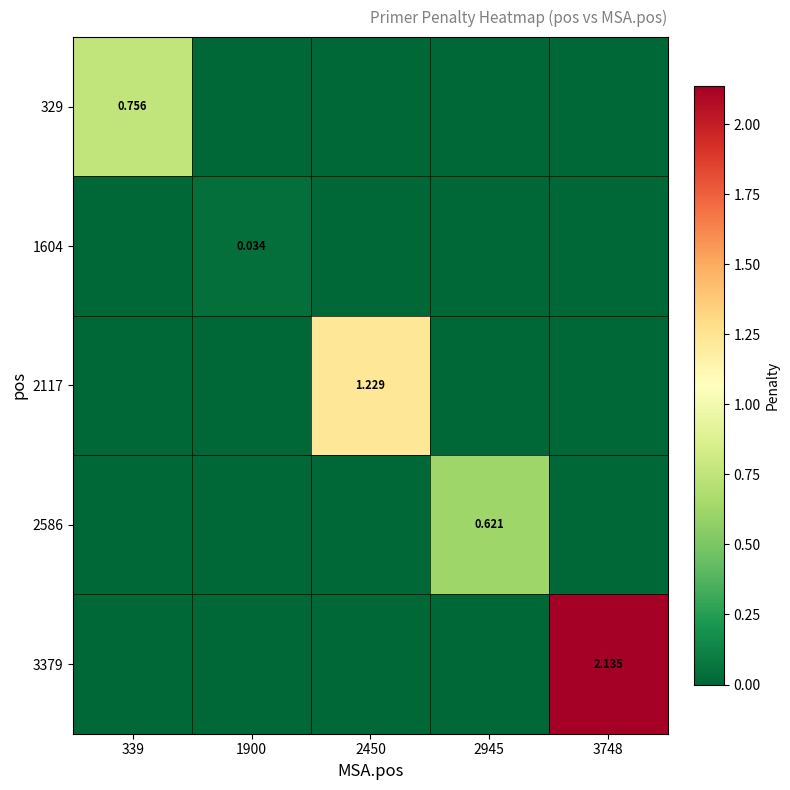

How many values in the 3379 series exceed 0?

1